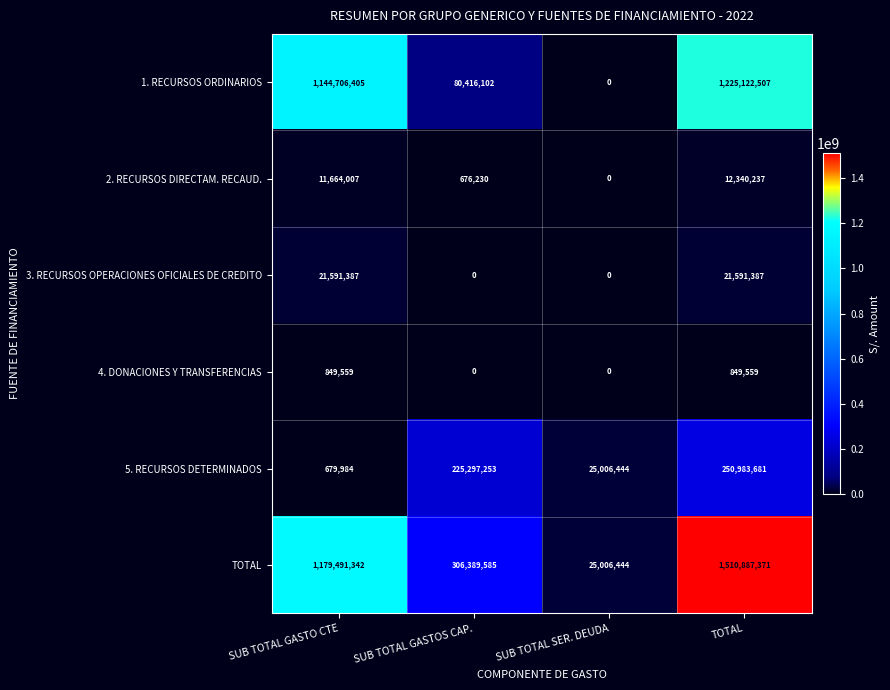

Reading left to right, list all the values displayed in this chart.

1. RECURSOS ORDINARIOS: 1144706405	80416102	0	1225122507
2. RECURSOS DIRECTAM. RECAUD.: 11664007	676230	0	12340237
3. RECURSOS OPERACIONES OFICIALES DE CREDITO: 21591387	0	0	21591387
4. DONACIONES Y TRANSFERENCIAS: 849559	0	0	849559
5. RECURSOS DETERMINADOS: 679984	225297253	25006444	250983681
TOTAL: 1179491342	306389585	25006444	1510887371